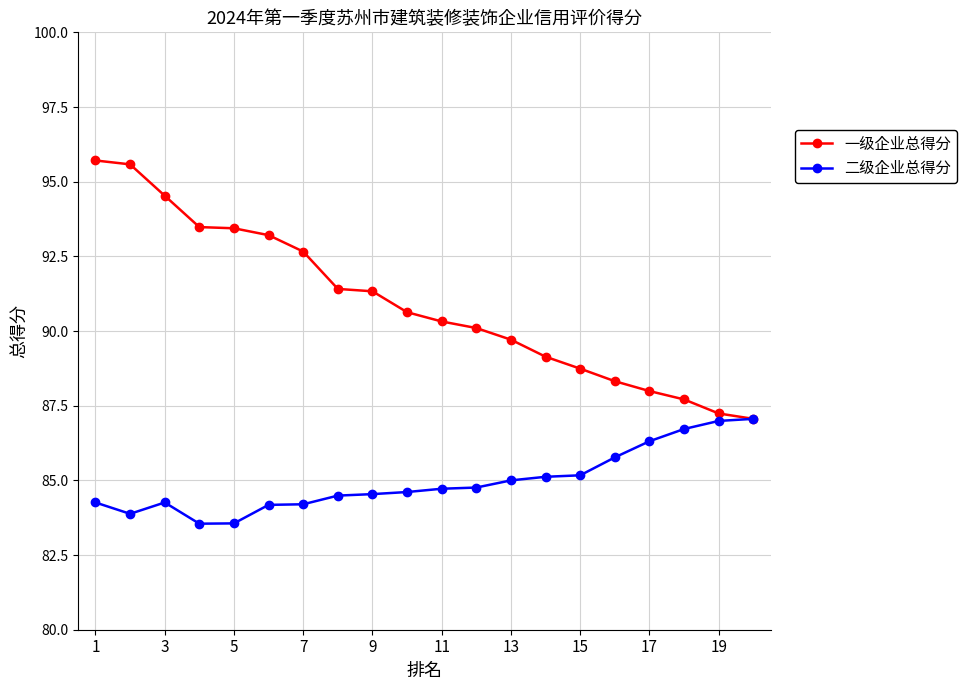

What is the value of the 二级企业总得分 point at the 3rd from the left?

84.3